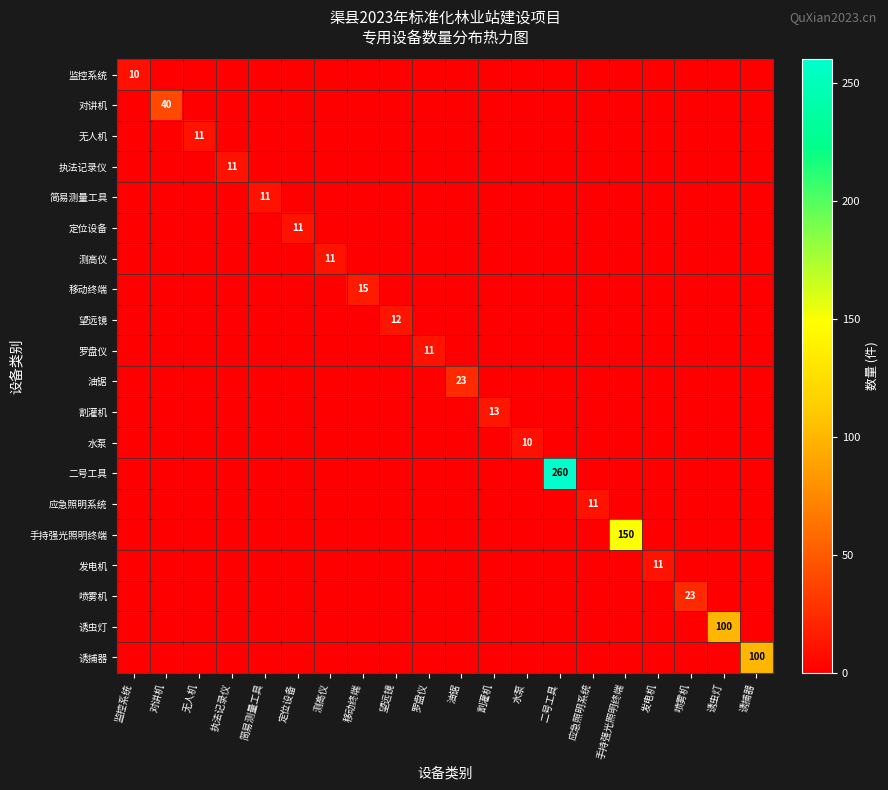

Between 对讲机 and 二号工具, which series saw the biggest shift?

二号工具